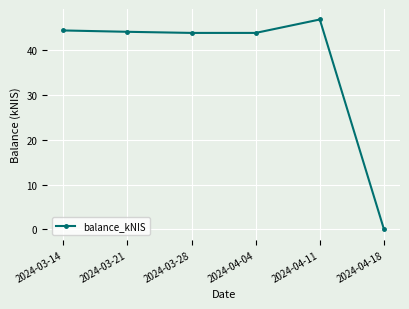

The value at 2024-03-21 is 26.0. True or false?

False